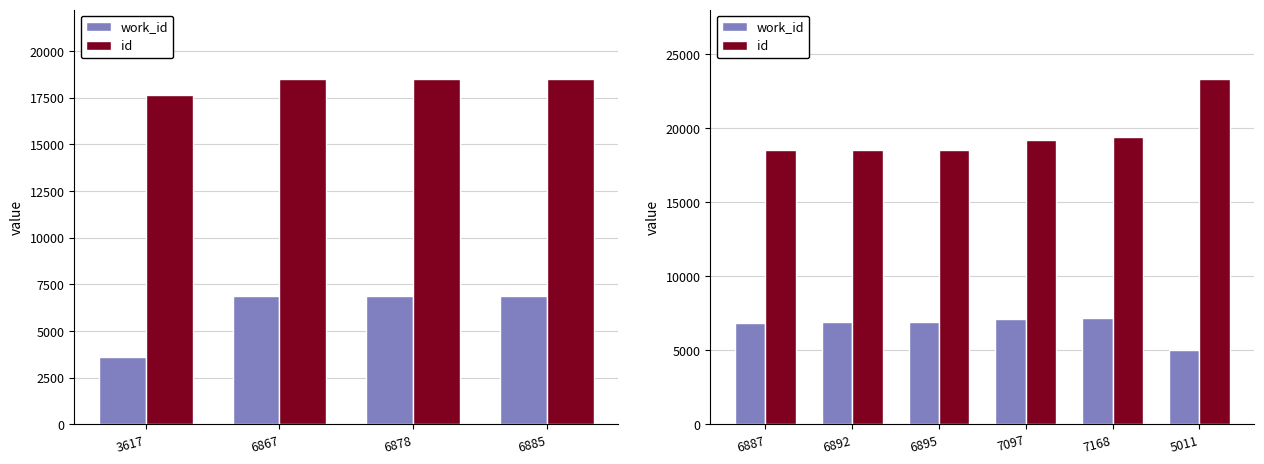

Is it true that work_id equals 4194 at 7168?

False